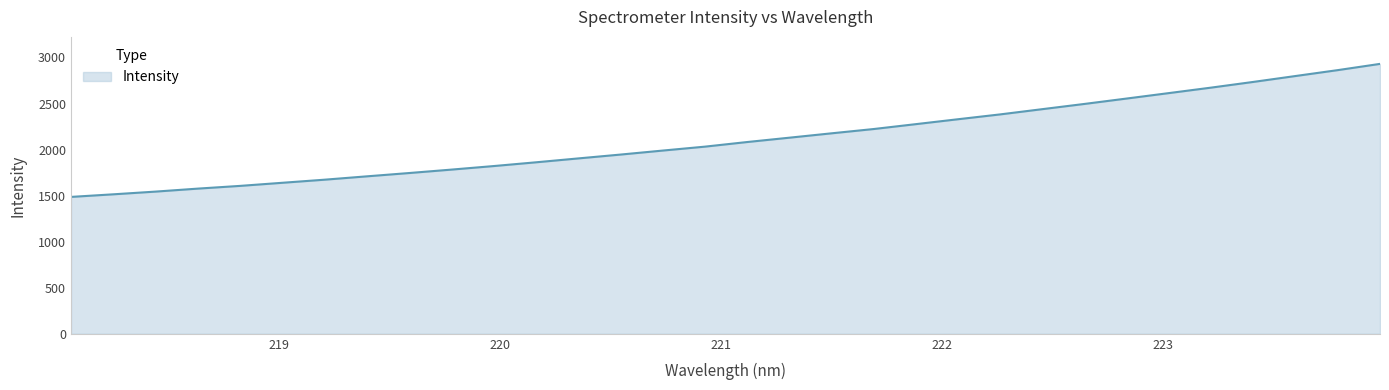

What is the difference between the maximum and minimum values?

1444.3